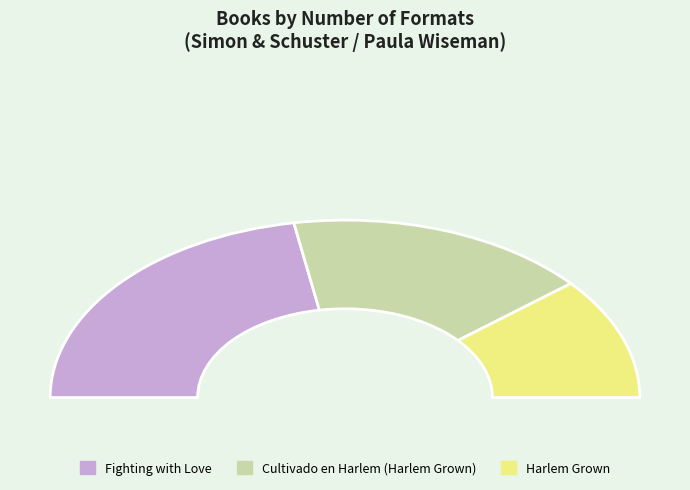

True or false: Cultivado en Harlem (Harlem Grown) accounts for 44% of the total.

False